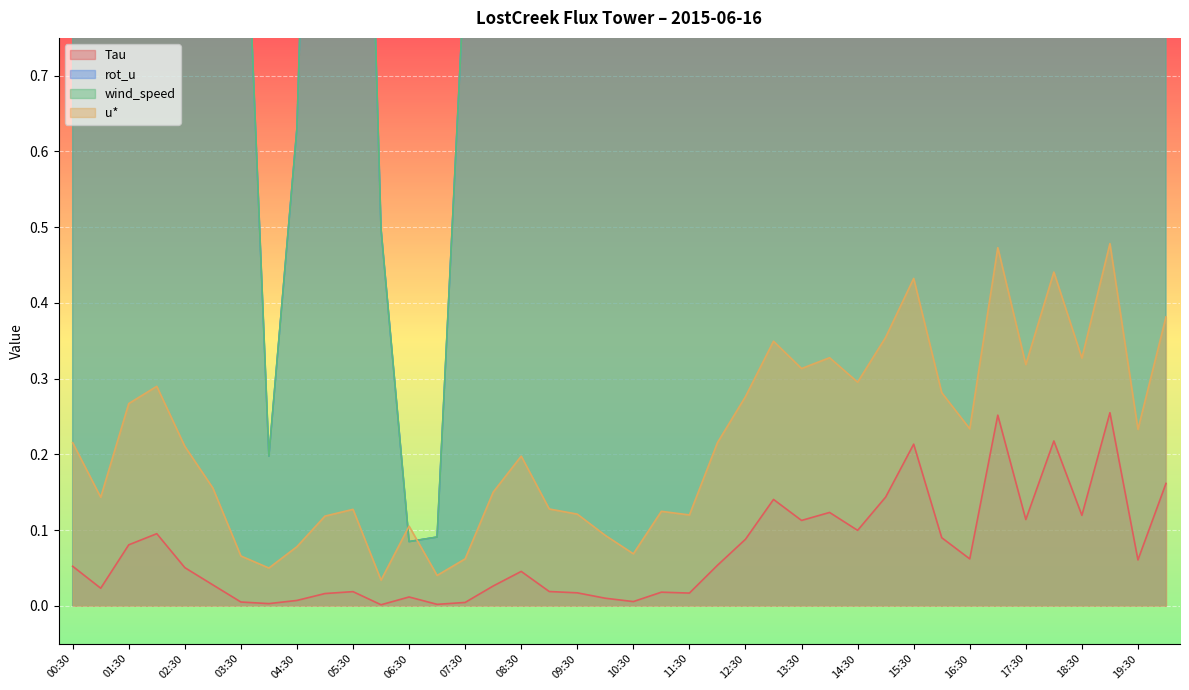

Is it true that wind_speed equals 3.2 at 14:30?

False